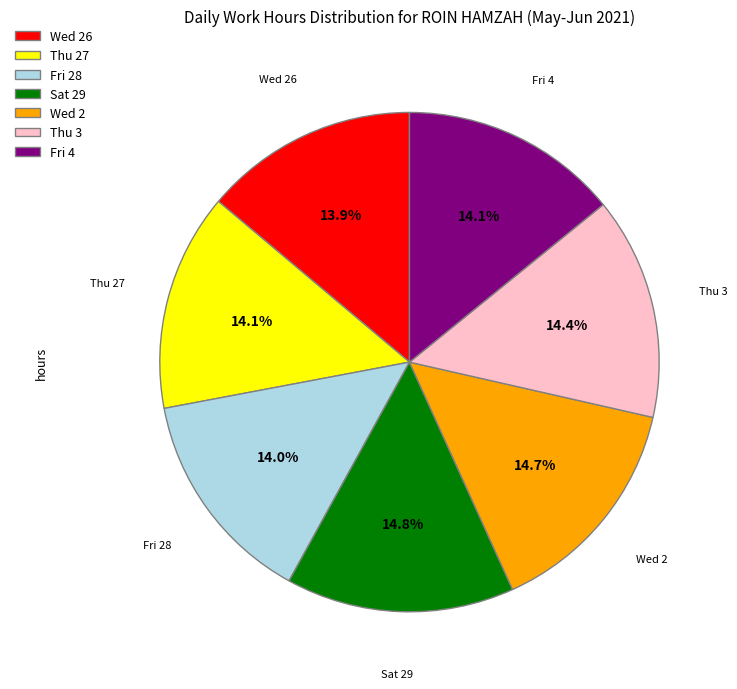

Is there any slice that represents more than half of the pie?

No